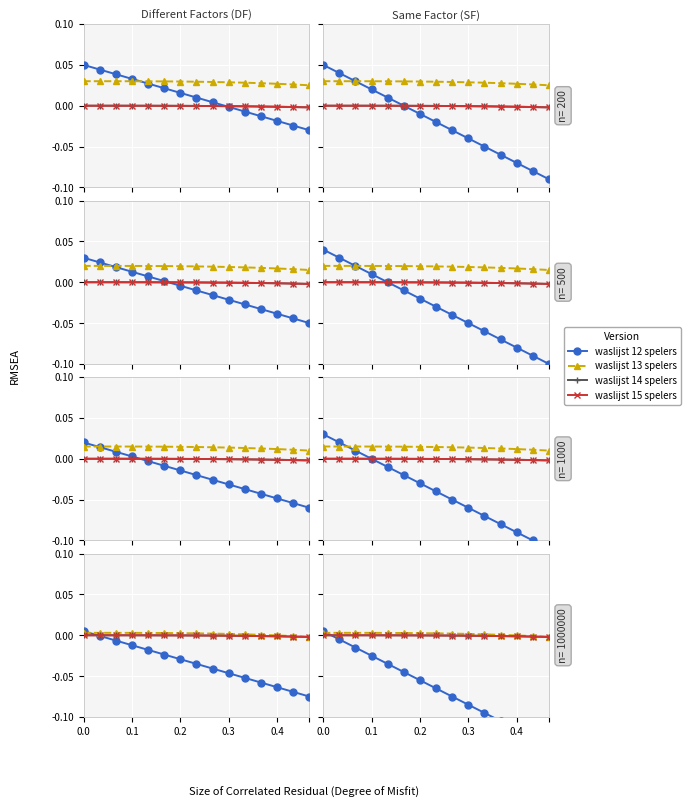

The waslijst 15 spelers series shows -0.0 at 14. True or false?

False